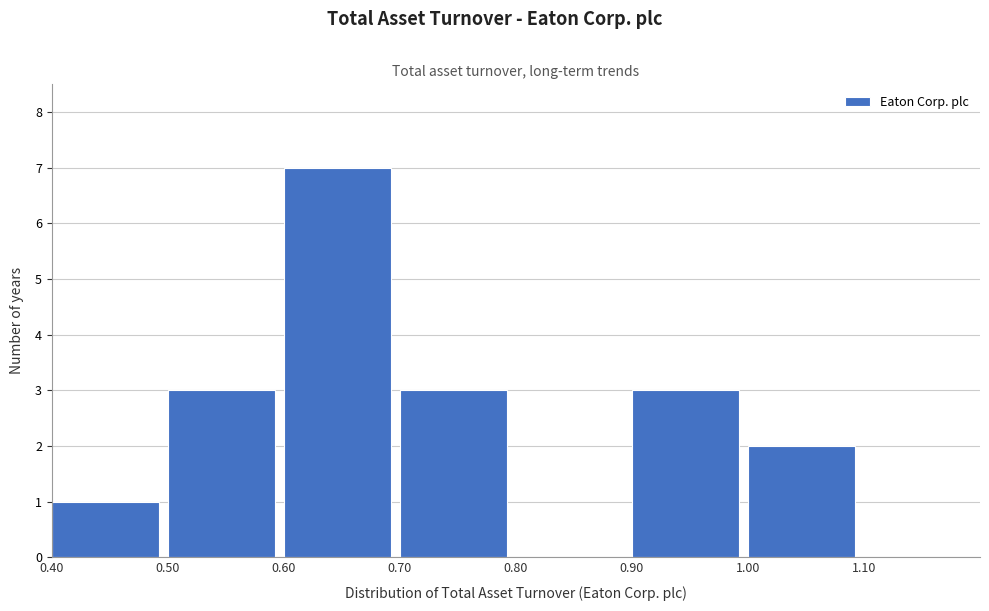

Reading left to right, transcribe this chart: for each bar, give the range it covers on the x-axis and its height. The values are not printed on the chart, so give them approximately, as read against the axis.

0.4 to 0.5: 1
0.5 to 0.6: 3
0.6 to 0.7: 7
0.7 to 0.8: 3
0.8 to 0.9: 0
0.9 to 1.0: 3
1.0 to 1.1: 2
1.1 to 1.2: 0